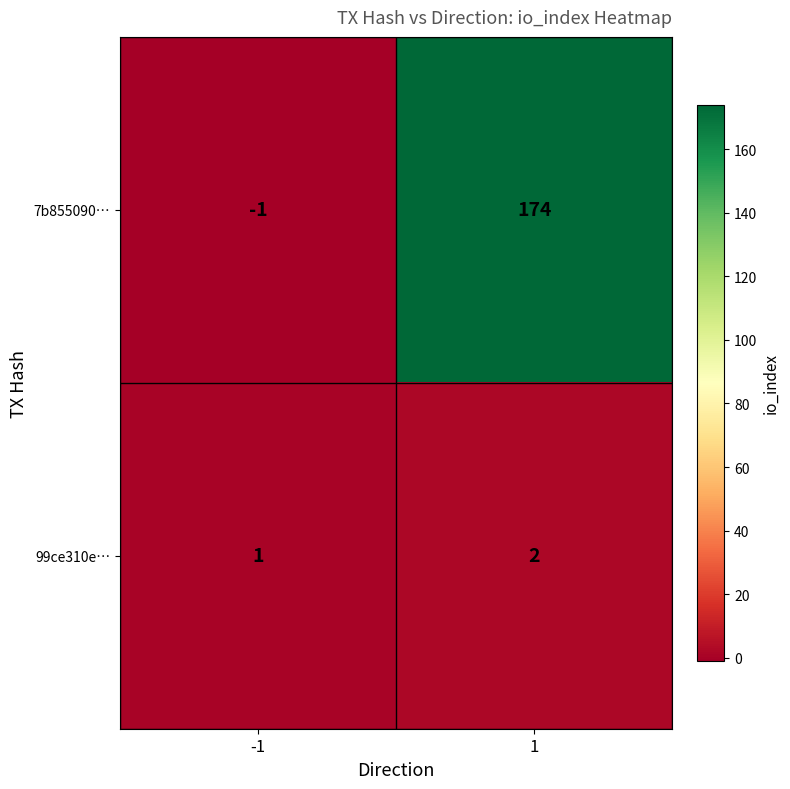

What is the spread (max minus min) of values at 1?

172